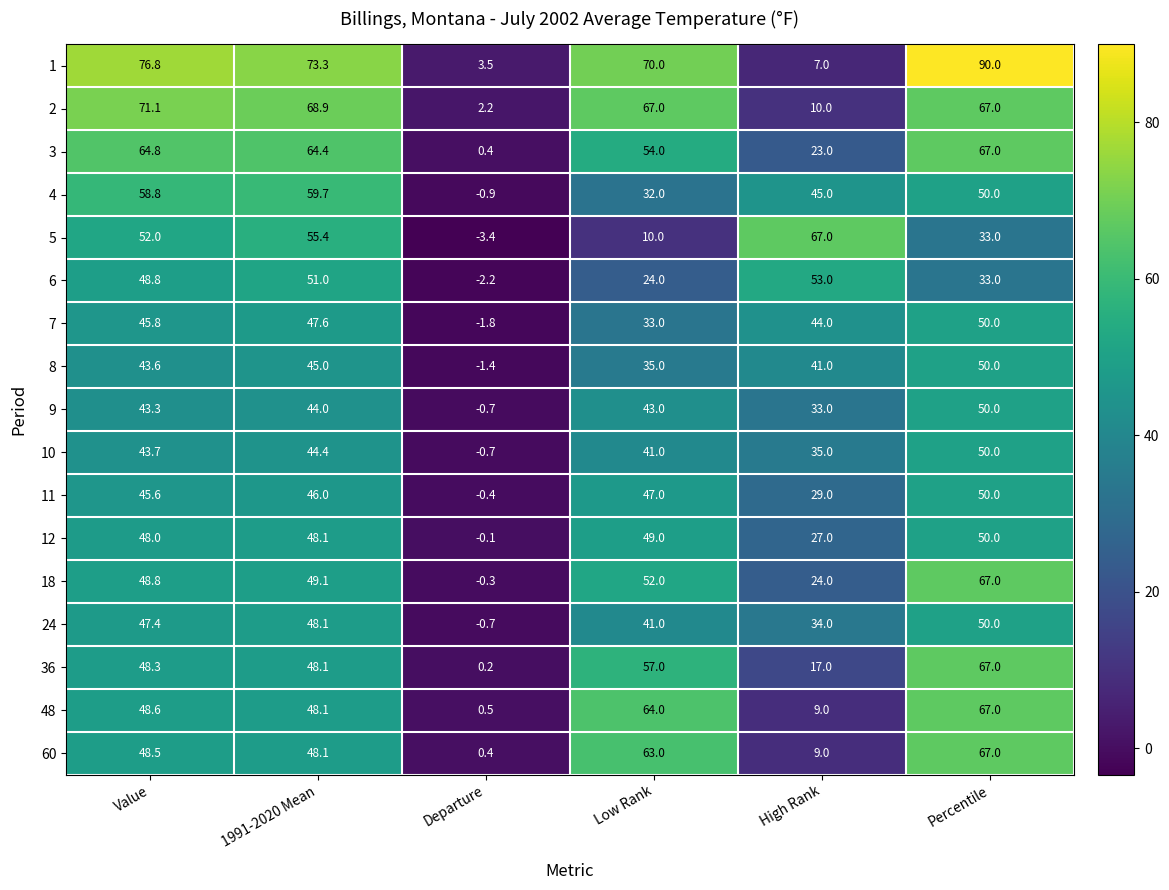

Is it true that 11 equals 21.2 at 1991-2020 Mean?

False